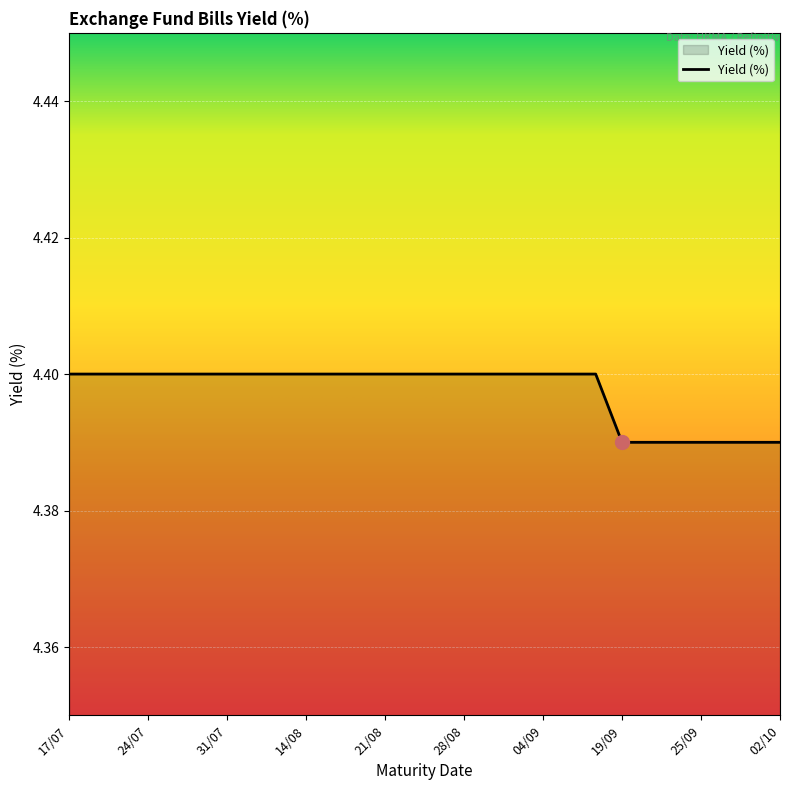

Count the number of data series in this chart.

1